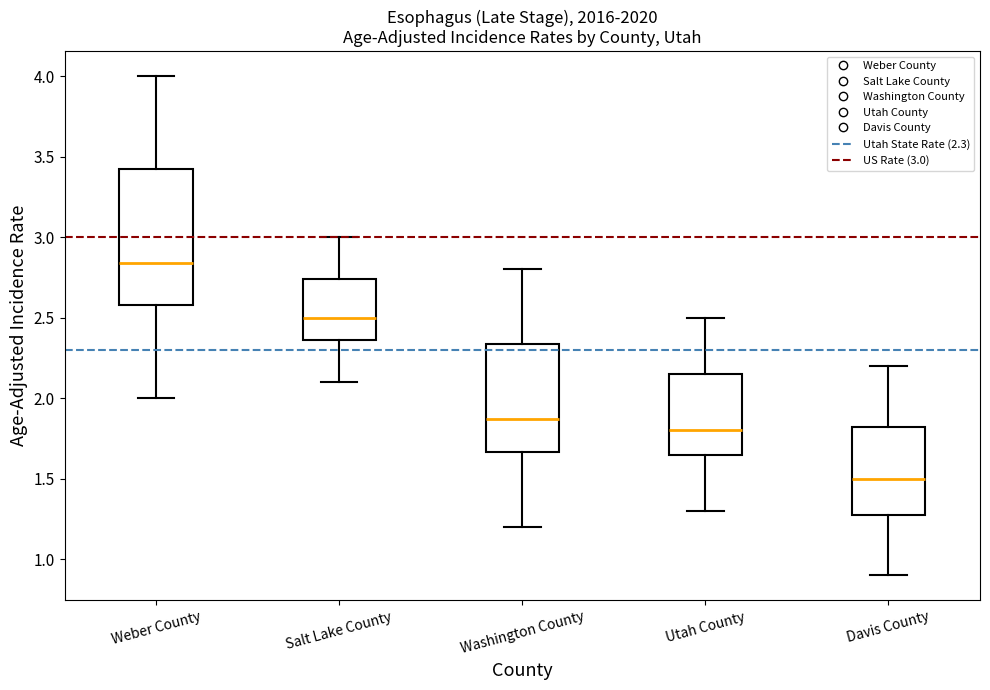

Reading left to right, read every box against the y-axis: the position of its median line, the range the box covers, and the ends of its whiskers. The values are not printed on the chart, so give them approximately, as read against the axis.

Weber County: median 2.85, box 2.60 to 3.40, whiskers 2.00 to 4.00
Salt Lake County: median 2.50, box 2.35 to 2.75, whiskers 2.10 to 3.00
Washington County: median 1.85, box 1.65 to 2.35, whiskers 1.20 to 2.80
Utah County: median 1.80, box 1.65 to 2.15, whiskers 1.30 to 2.50
Davis County: median 1.50, box 1.30 to 1.80, whiskers 0.90 to 2.20